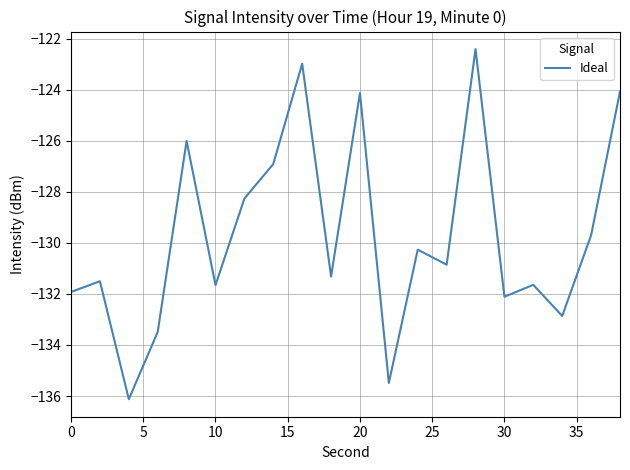

What is the maximum value shown in the chart?

-122.4